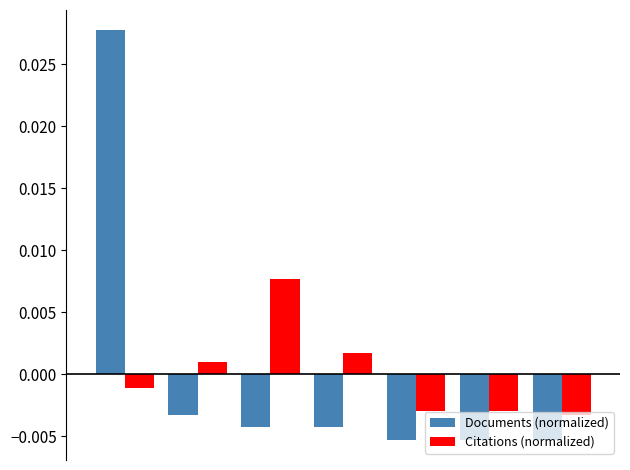

Count the number of categories in the chart.

7